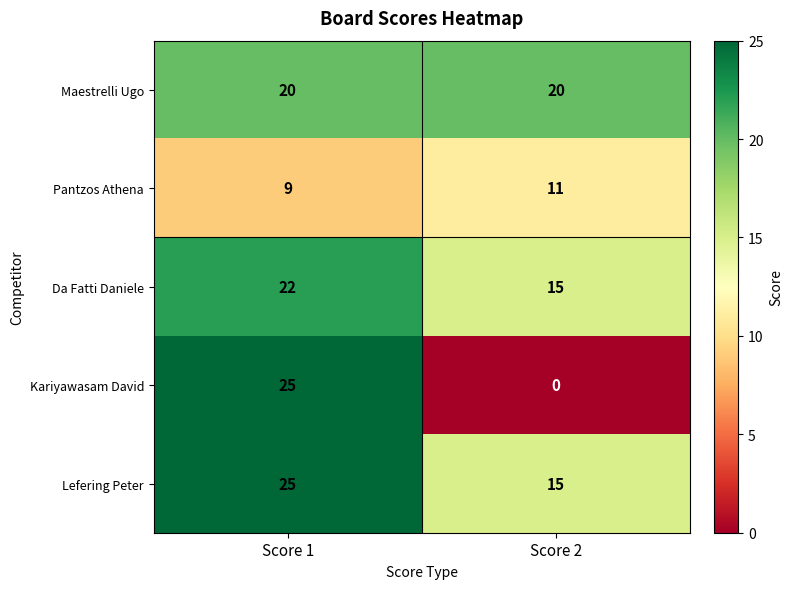

Reading right to left, what are all the values shown in this chart?

Maestrelli Ugo: Score 2=20	Score 1=20
Pantzos Athena: Score 2=11	Score 1=9
Da Fatti Daniele: Score 2=15	Score 1=22
Kariyawasam David: Score 2=0	Score 1=25
Lefering Peter: Score 2=15	Score 1=25